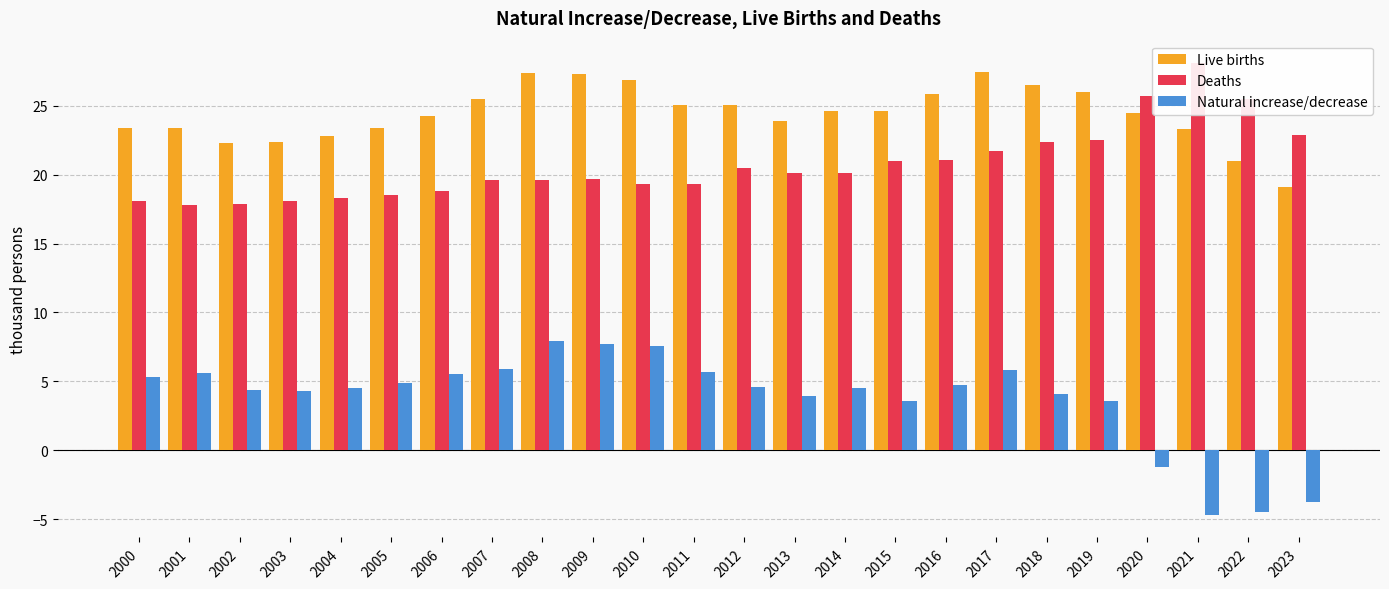

Rank the series by their maximum value, from lowest to highest.

Natural increase/decrease, Live births, Deaths